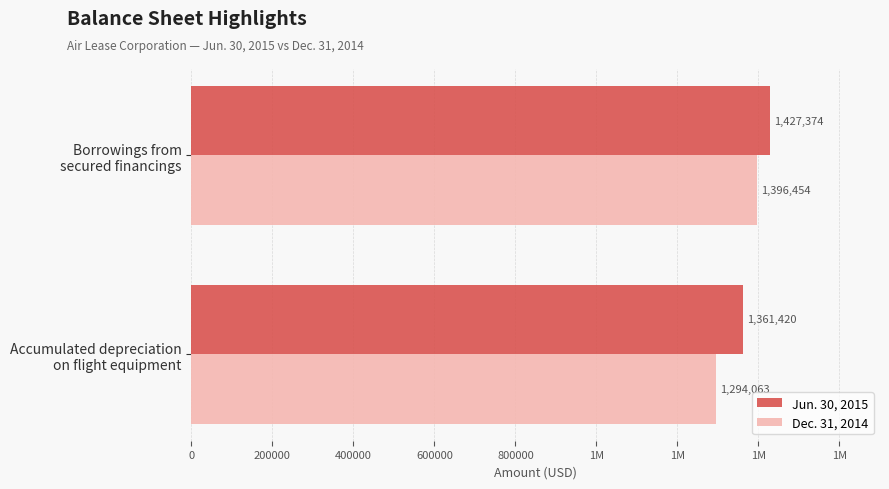

What are all the series names shown in the legend?

Jun. 30, 2015, Dec. 31, 2014